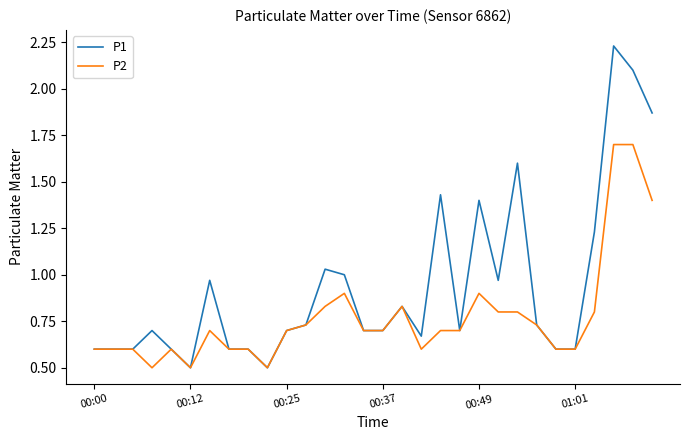

List the series in order of their peak value, highest first.

P1, P2